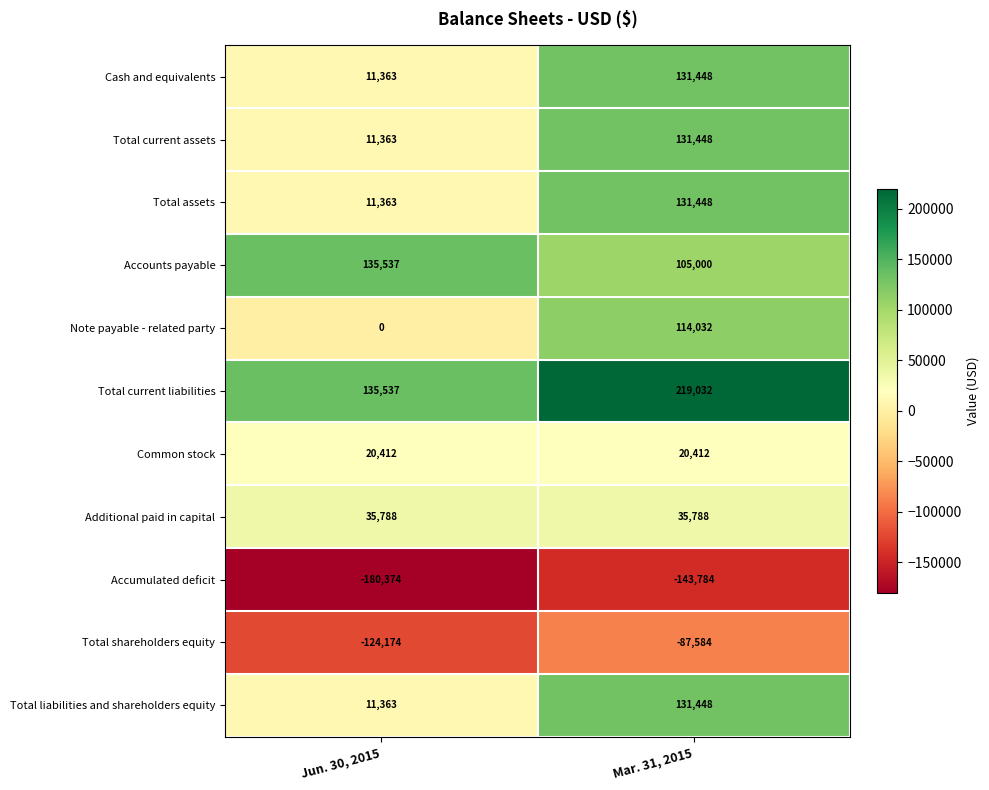

Reading left to right, extract all data points from this chart.

Cash and equivalents: Jun. 30, 2015=11363	Mar. 31, 2015=131448
Total current assets: Jun. 30, 2015=11363	Mar. 31, 2015=131448
Total assets: Jun. 30, 2015=11363	Mar. 31, 2015=131448
Accounts payable: Jun. 30, 2015=135537	Mar. 31, 2015=105000
Note payable - related party: Jun. 30, 2015=0	Mar. 31, 2015=114032
Total current liabilities: Jun. 30, 2015=135537	Mar. 31, 2015=219032
Common stock: Jun. 30, 2015=20412	Mar. 31, 2015=20412
Additional paid in capital: Jun. 30, 2015=35788	Mar. 31, 2015=35788
Accumulated deficit: Jun. 30, 2015=-180374	Mar. 31, 2015=-143784
Total shareholders equity: Jun. 30, 2015=-124174	Mar. 31, 2015=-87584
Total liabilities and shareholders equity: Jun. 30, 2015=11363	Mar. 31, 2015=131448